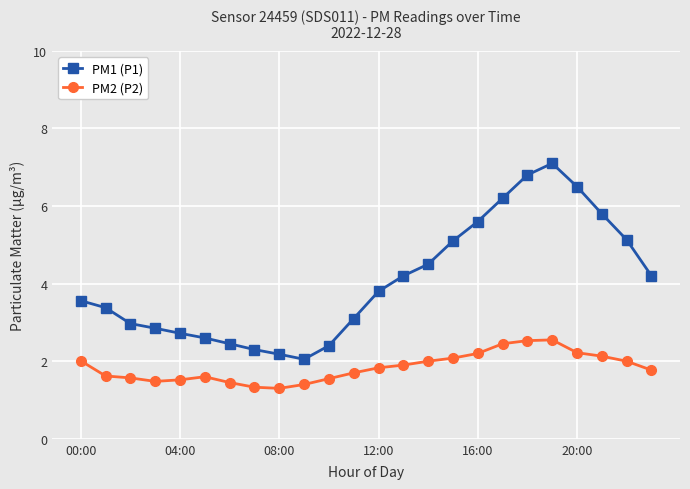

Which series has the largest range (max minus min)?

PM1 (P1)